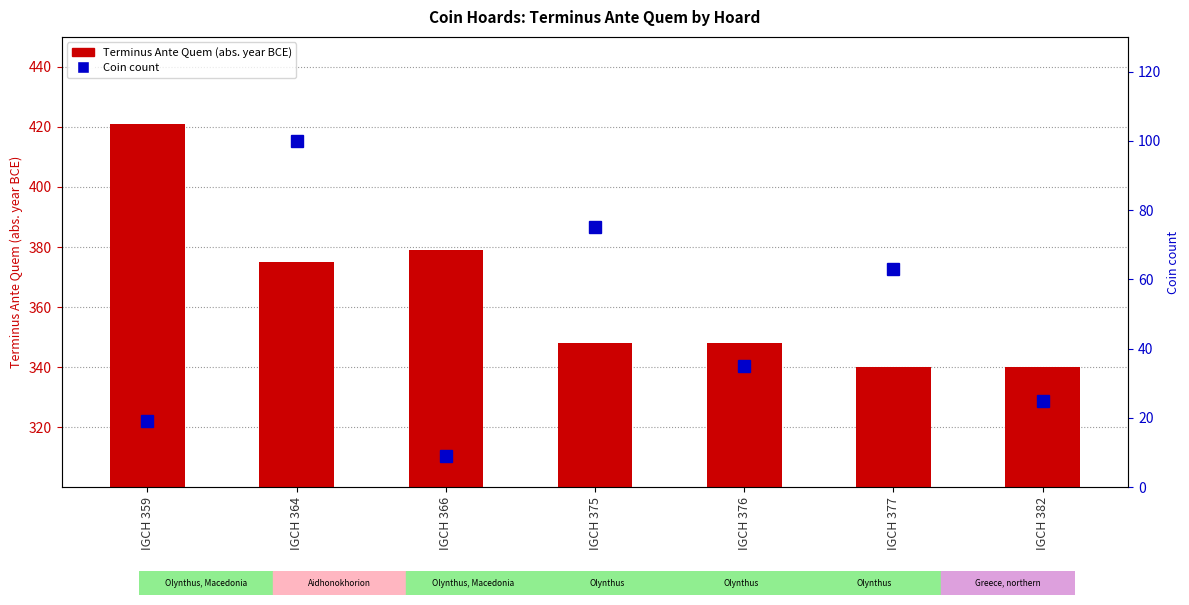

What is the difference between the maximum and minimum values in the Terminus Ante Quem (abs) series?

81